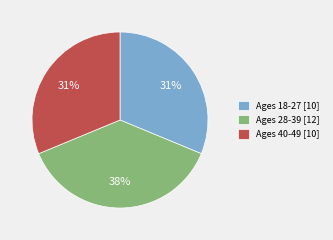

Is there a majority slice in this chart?

No